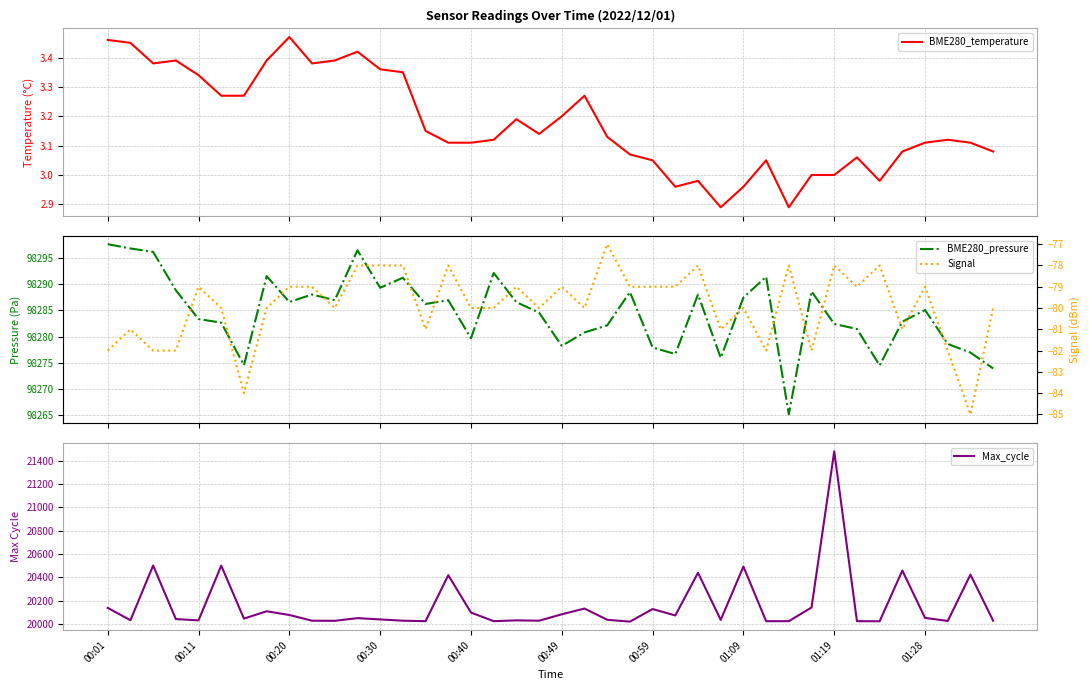

Reading left to right, list all the values displayed in this chart.

BME280_temperature: 3.5	3.5	3.4	3.4	3.3	3.3	3.3	3.4	3.5	3.4	3.4	3.4	3.4	3.4	3.1	3.1	3.1	3.1	3.2	3.1	3.2	3.3	3.1	3.1	3.0	3.0	3.0	2.9	3.0	3.0	2.9	3.0	3.0	3.1	3.0	3.1	3.1	3.1	3.1	3.1
BME280_pressure: 98297.6	98296.8	98296.2	98288.8	98283.3	98282.7	98274.5	98291.5	98286.6	98288.0	98286.9	98296.5	98289.3	98291.2	98286.2	98286.9	98279.7	98292.1	98286.6	98284.6	98278.2	98280.8	98282.1	98288.5	98277.9	98276.7	98288.0	98275.9	98287.4	98291.4	98265.1	98288.6	98282.4	98281.4	98274.5	98282.8	98285.1	98278.6	98276.9	98273.9
Max_cycle: 20139.0	20033.0	20502.0	20043.0	20032.0	20501.0	20047.0	20110.0	20078.0	20029.0	20028.0	20051.0	20040.0	20029.0	20025.0	20419.0	20099.0	20025.0	20032.0	20029.0	20084.0	20133.0	20037.0	20021.0	20129.0	20074.0	20440.0	20036.0	20493.0	20025.0	20025.0	20142.0	21481.0	20025.0	20024.0	20459.0	20053.0	20027.0	20424.0	20029.0
Signal: -82.0	-81.0	-82.0	-82.0	-79.0	-80.0	-84.0	-80.0	-79.0	-79.0	-80.0	-78.0	-78.0	-78.0	-81.0	-78.0	-80.0	-80.0	-79.0	-80.0	-79.0	-80.0	-77.0	-79.0	-79.0	-79.0	-78.0	-81.0	-80.0	-82.0	-78.0	-82.0	-78.0	-79.0	-78.0	-81.0	-79.0	-82.0	-85.0	-80.0